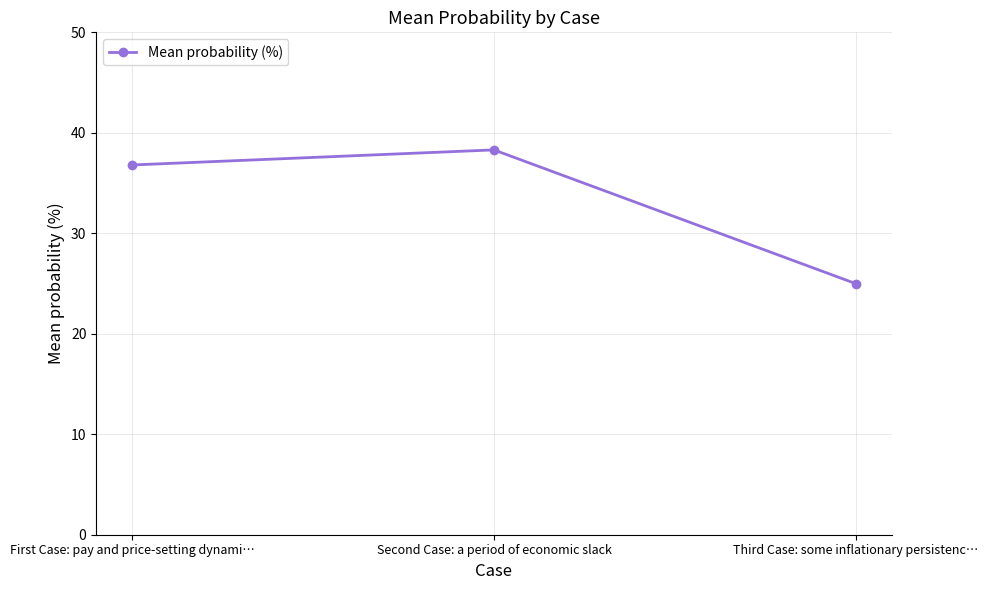

The value at First Case: pay and price-setting dynami… is 60.0. True or false?

False